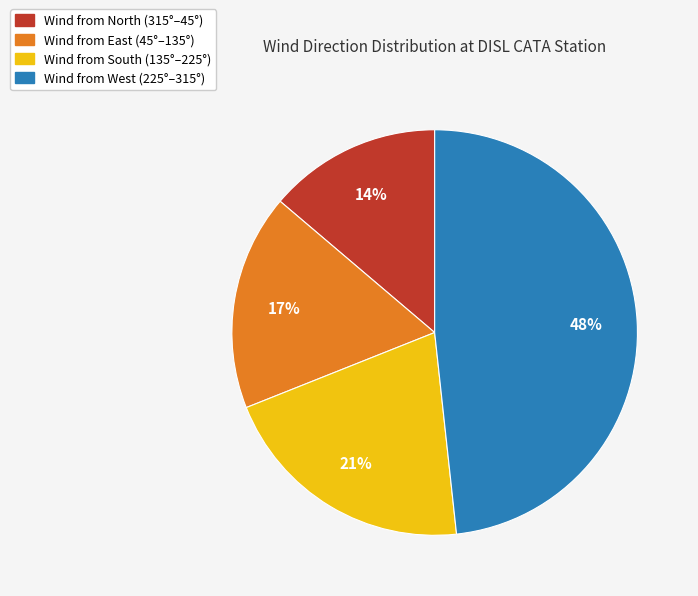

Does any single category account for the majority?

No